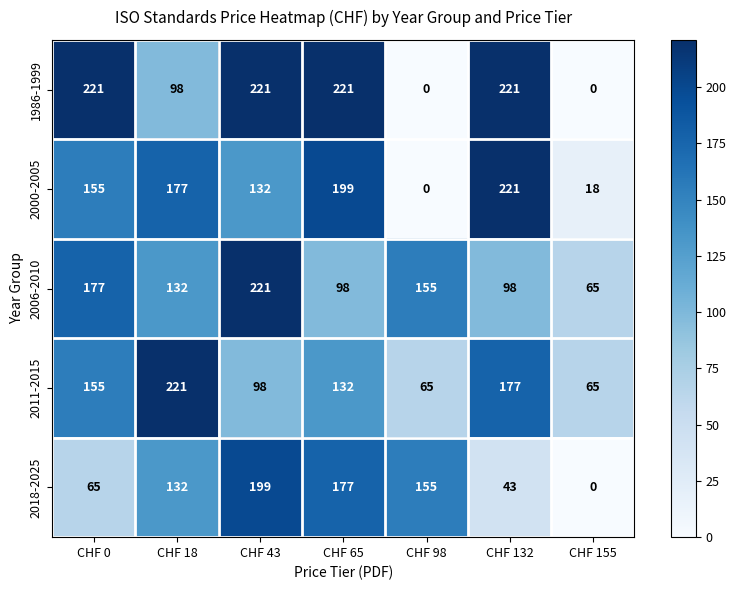

The value of 1986-1999 at CHF 98 is -90. True or false?

False